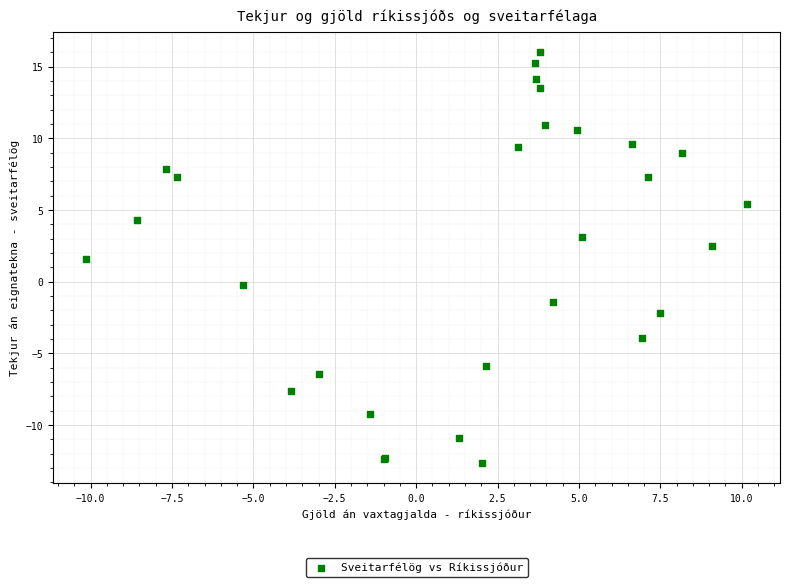

What Y value in the scatter plot is closest to 1?

1.6